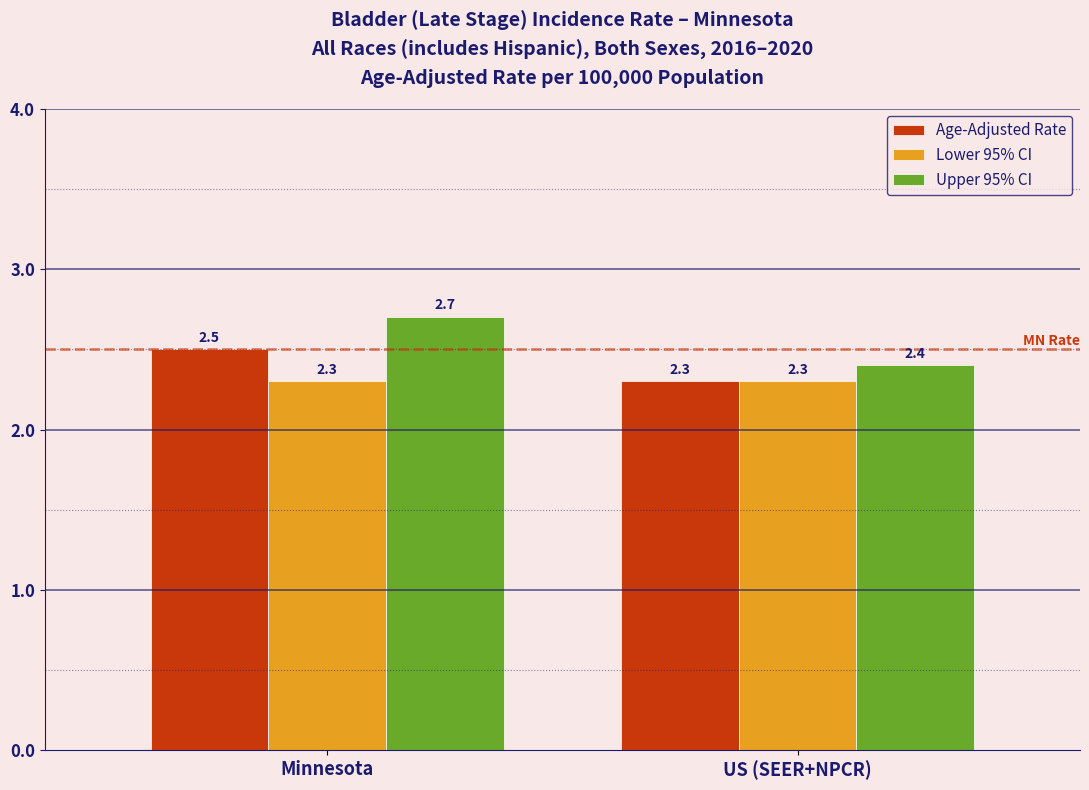

Which series changed the most between Minnesota and US (SEER+NPCR)?

Upper 95% CI